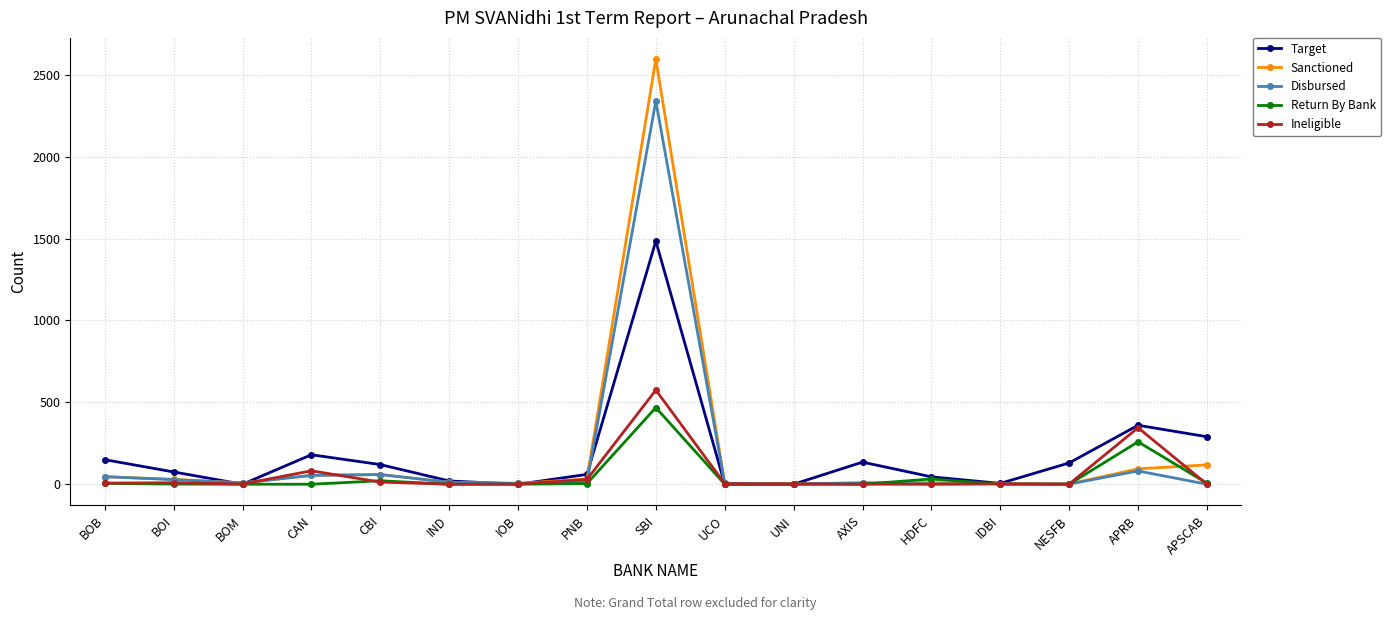

What is the difference between the maximum and minimum values in the Sanctioned series?

2595